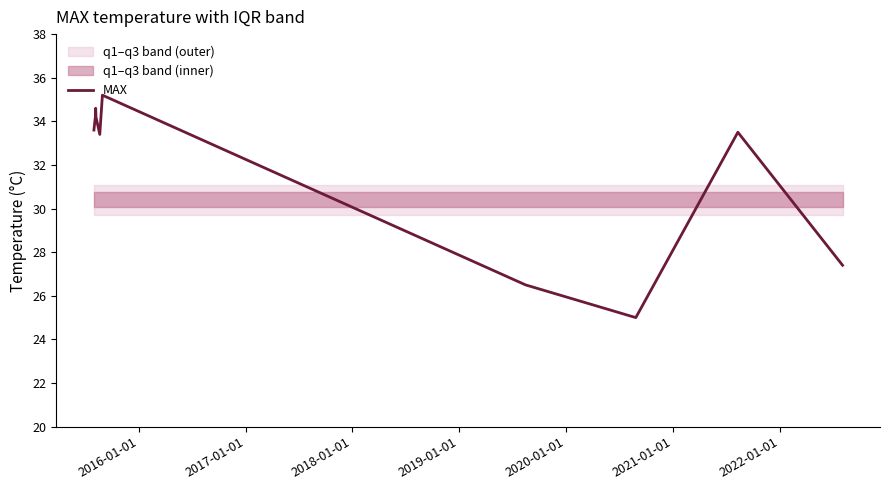

What is the lowest value of the MAX series?

25.0